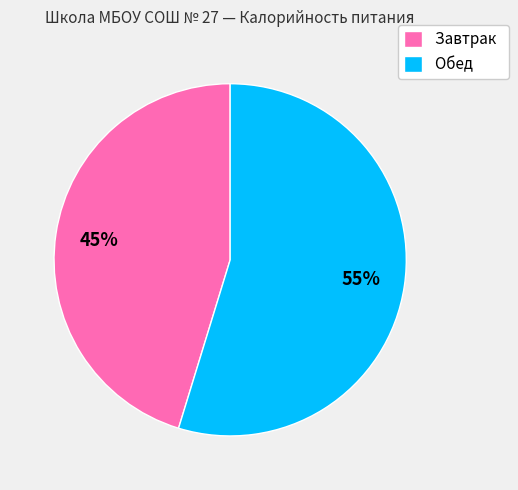

Is the sum of Обед and Завтрак greater than half?

Yes